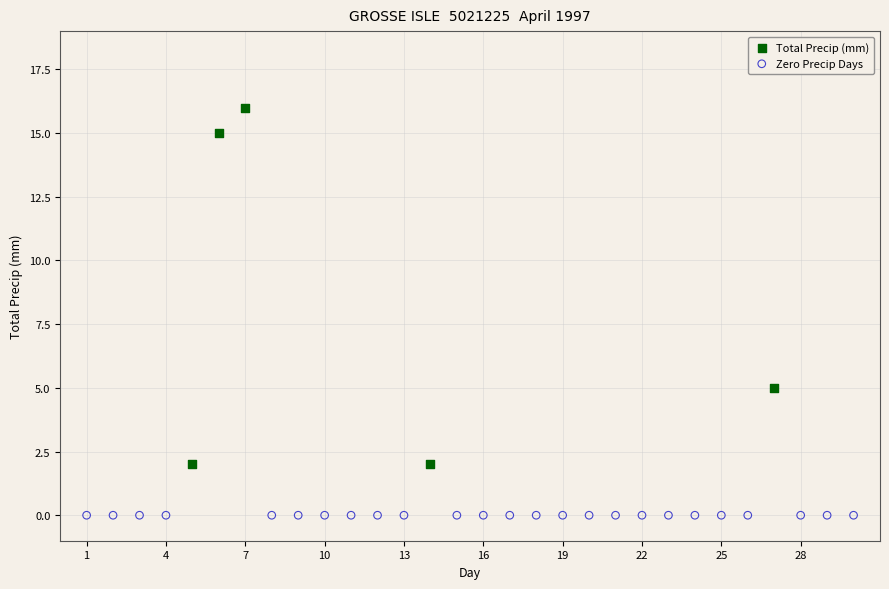

Which series reaches the maximum Y coordinate?

Total Precip (mm)